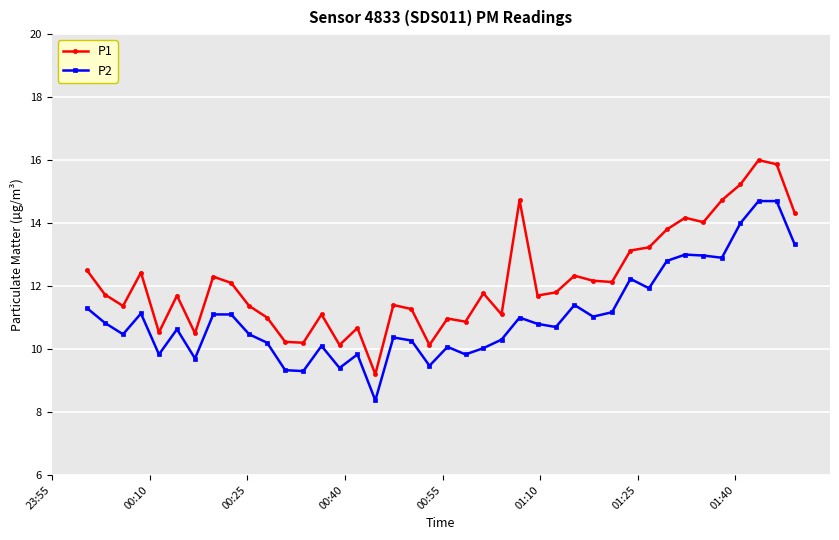

What is the average value of the P2 series?

11.1